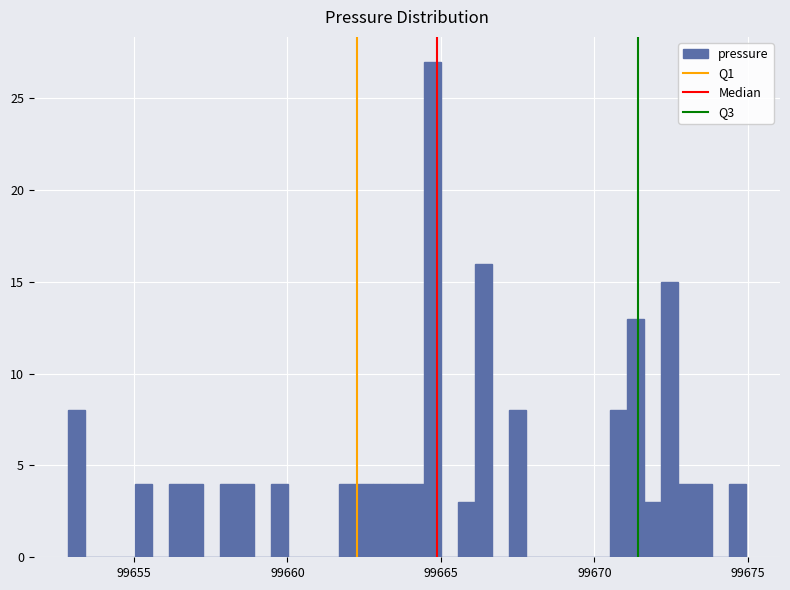

Around what value on the x-axis is the tallest bar? Give the approximate position of its centre, as read against the axis.

99664.5